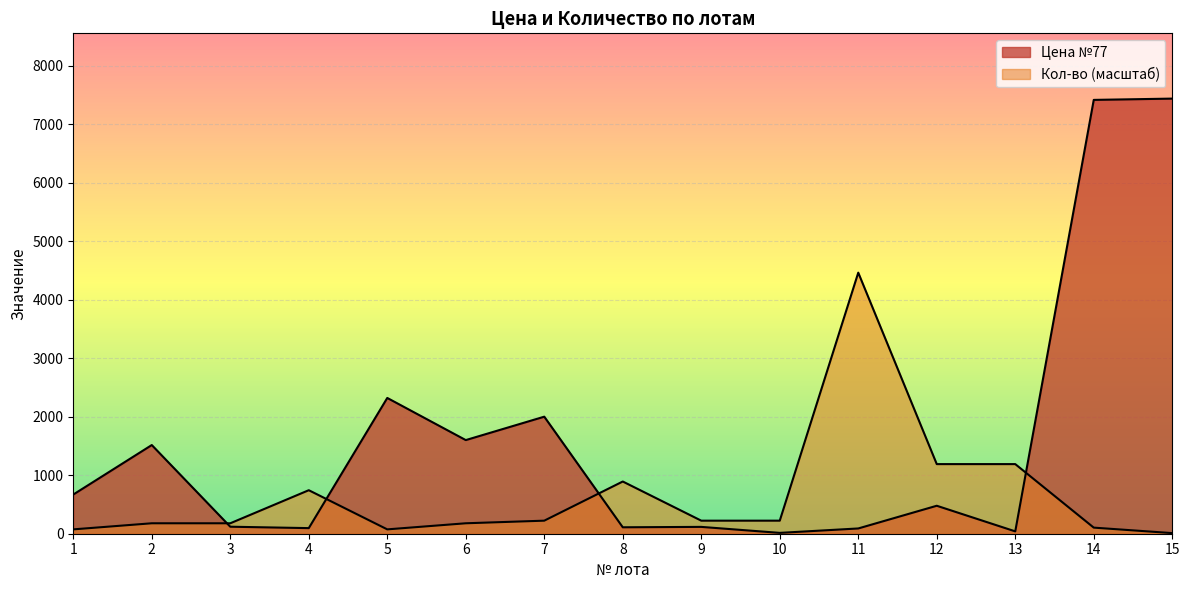

How many interior local valleys does the Цена №77 series have?

5